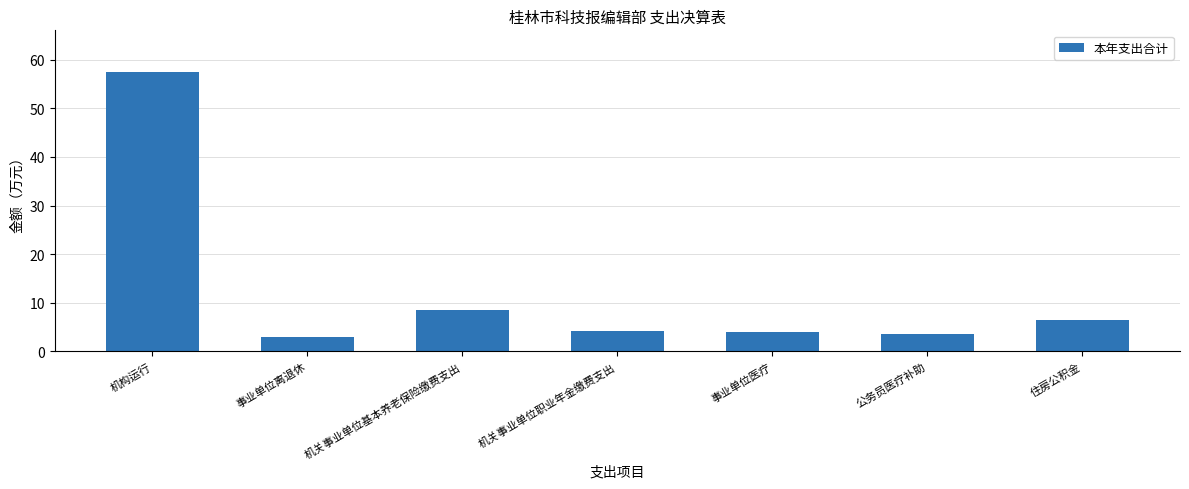

Where is the data nearest to the value 30?

机关事业单位基本养老保险缴费支出